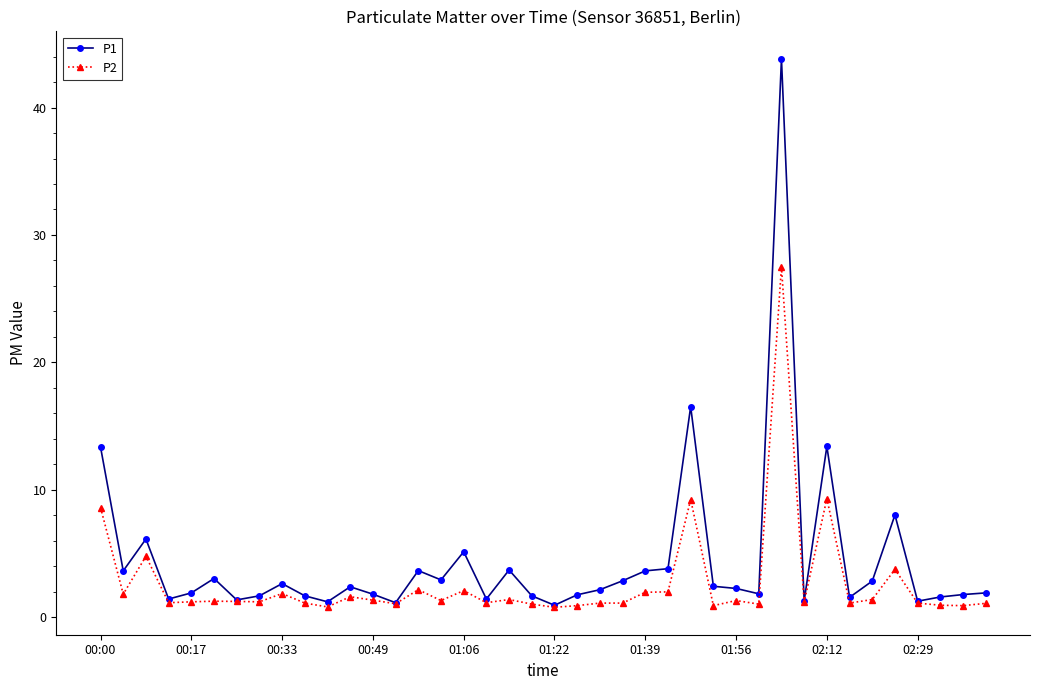

Rank the series by their maximum value, from highest to lowest.

P1, P2